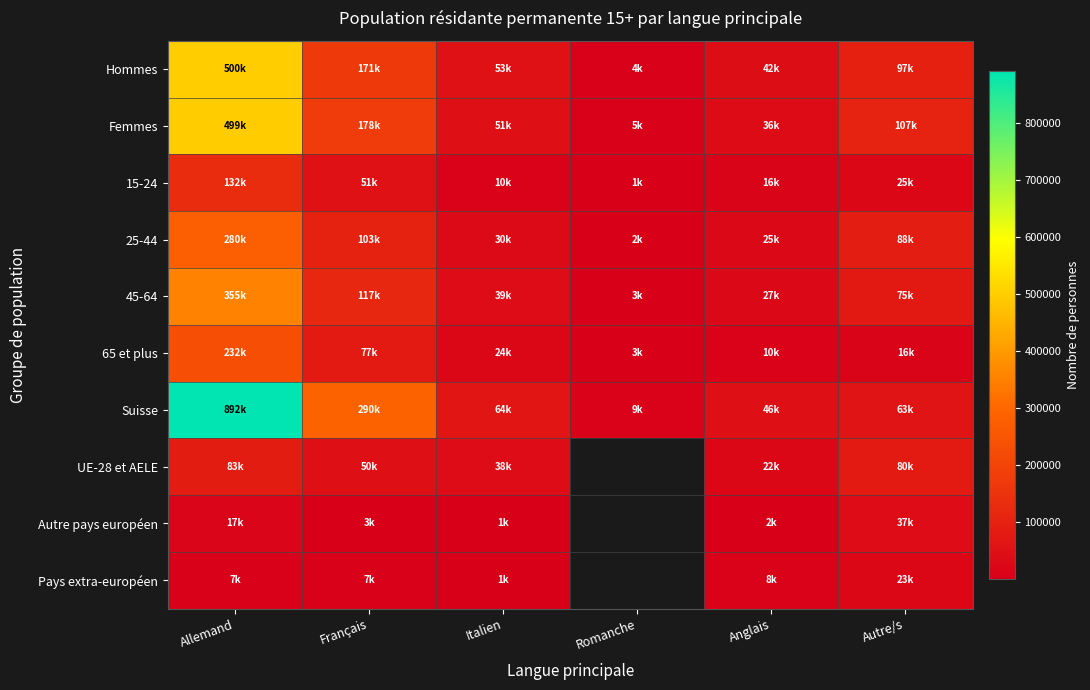

The Hommes series shows 23320.6 at Anglais. True or false?

False